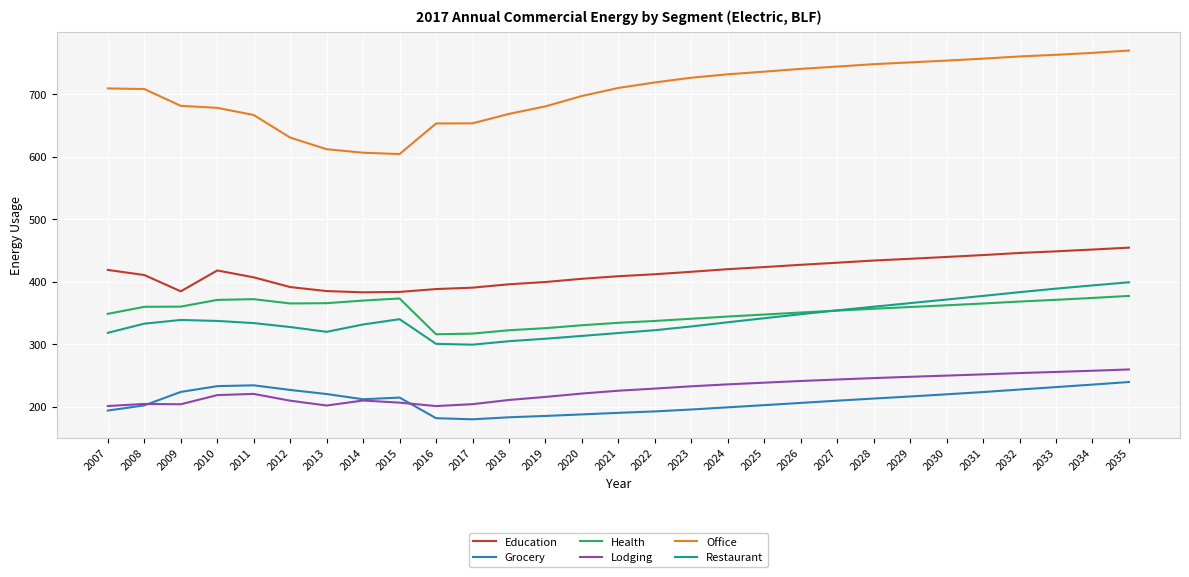

What is the sum of all Restaurant values?

9886.3